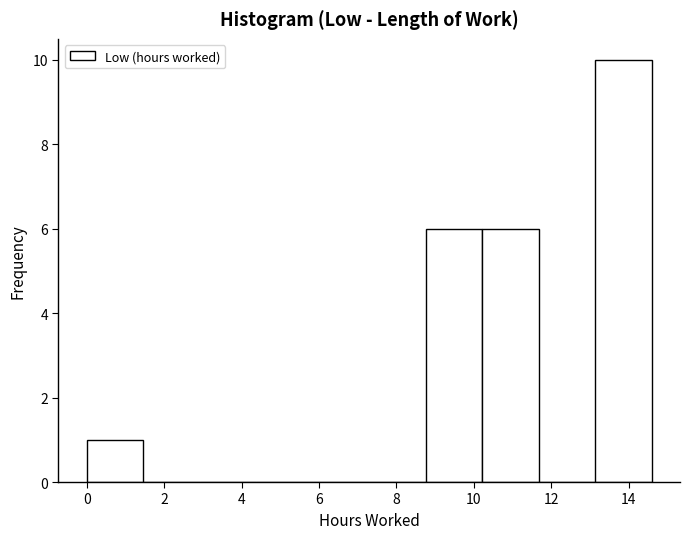

What is the height of the bar covering 13.14 to 14.60 on the x-axis? Neither the bar edges nor the heights are printed on the chart, so give them approximately, as read against the axes.

10